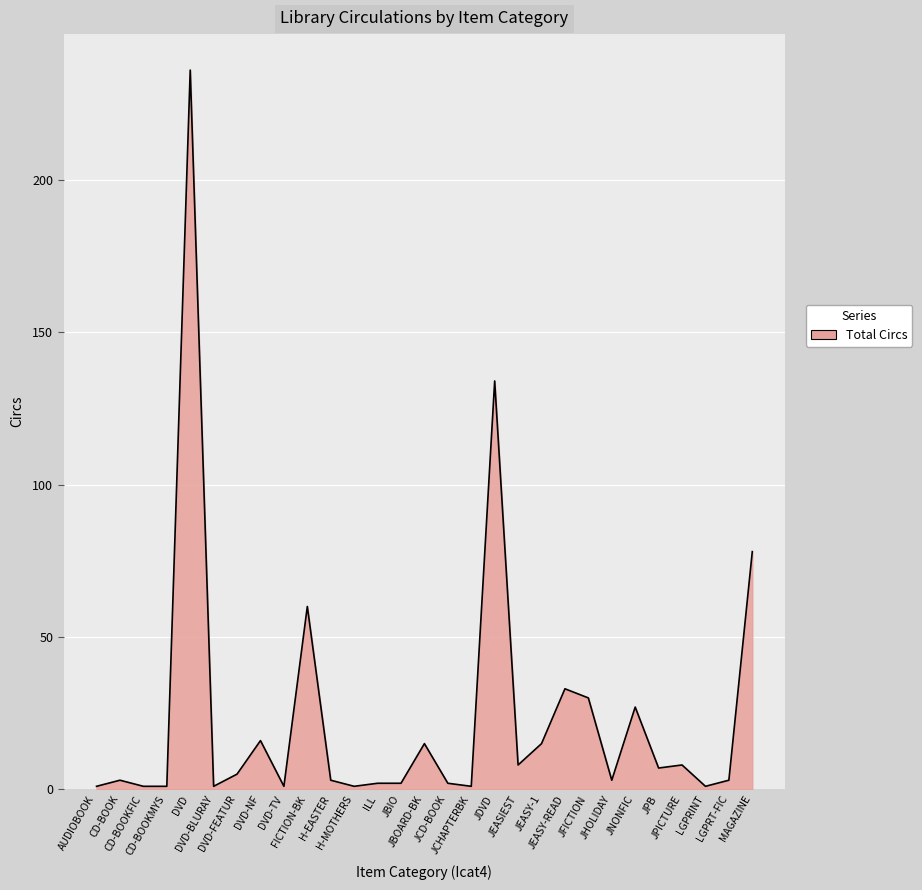

How many lines are shown in the chart?

1